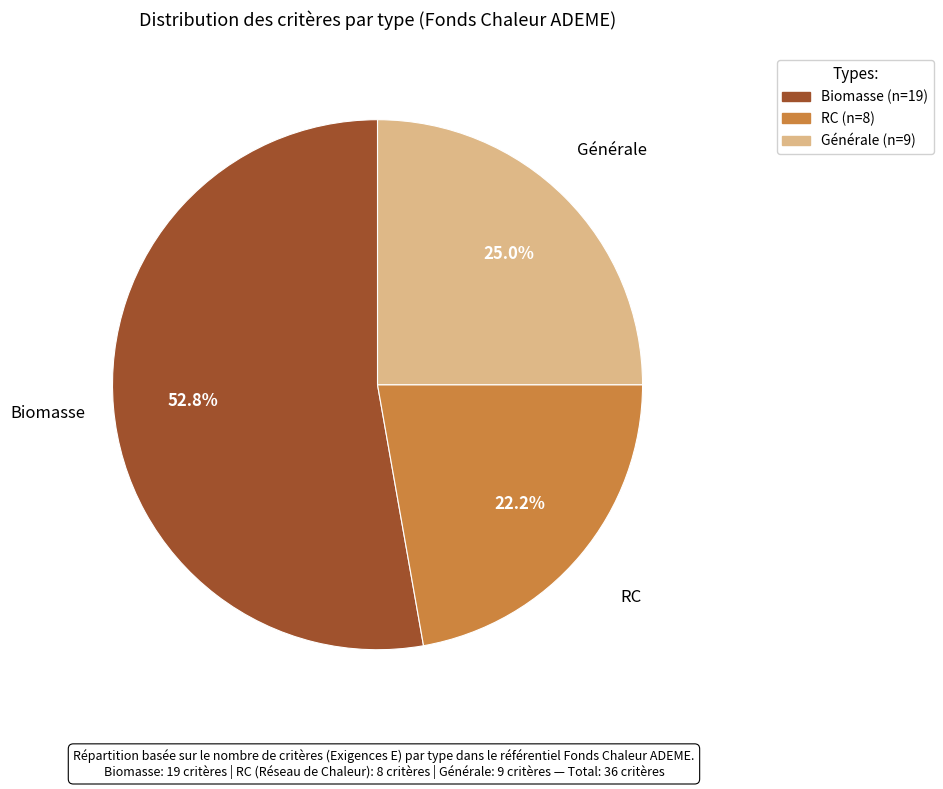

The Générale slice represents 35% of the pie. True or false?

False